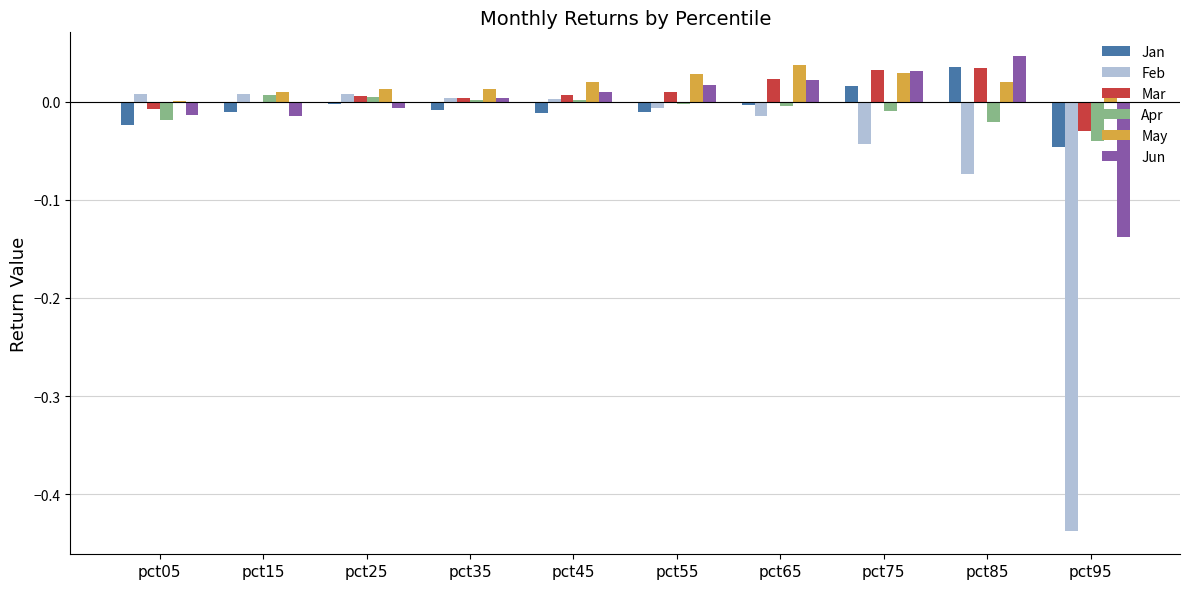

Is the value of Jun at pct65 greater than the value of Feb at pct05?

Yes